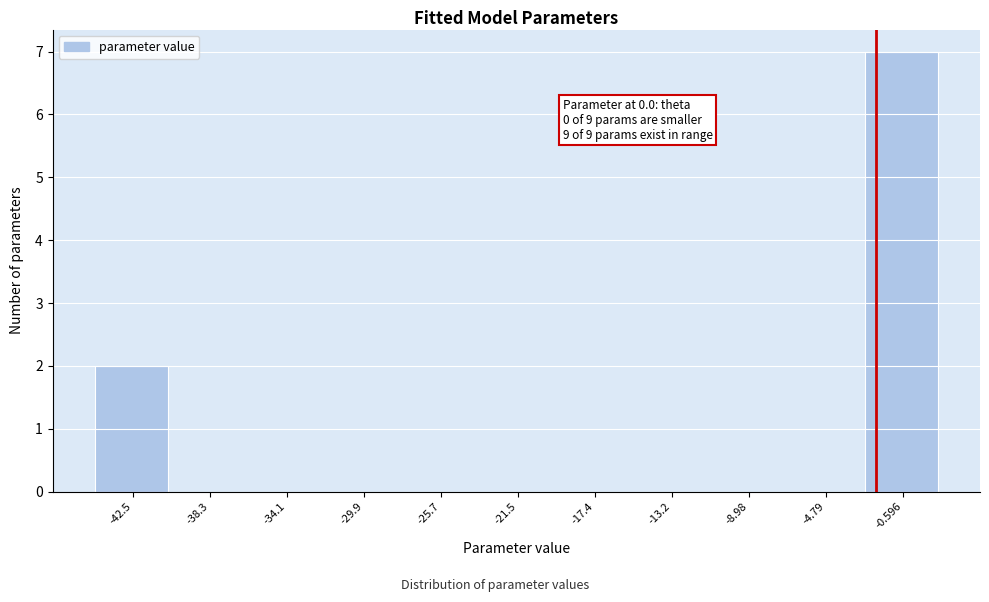

Reading right to left, list all the values displayed in this chart.

-0.596=7	-4.79=0	-8.98=0	-13.2=0	-17.4=0	-21.5=0	-25.7=0	-29.9=0	-34.1=0	-38.3=0	-42.5=2